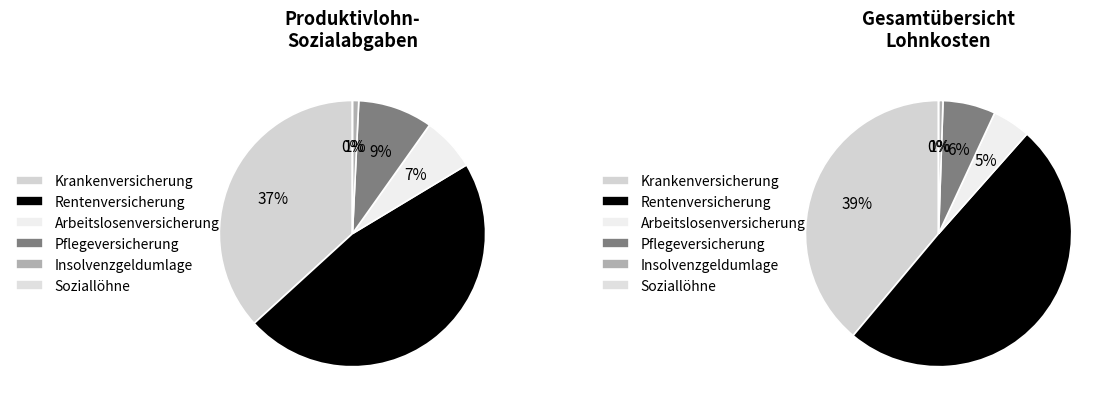

What percentage do Arbeitslosenversicherung and Insolvenzgeldumlage together represent?

7.3%